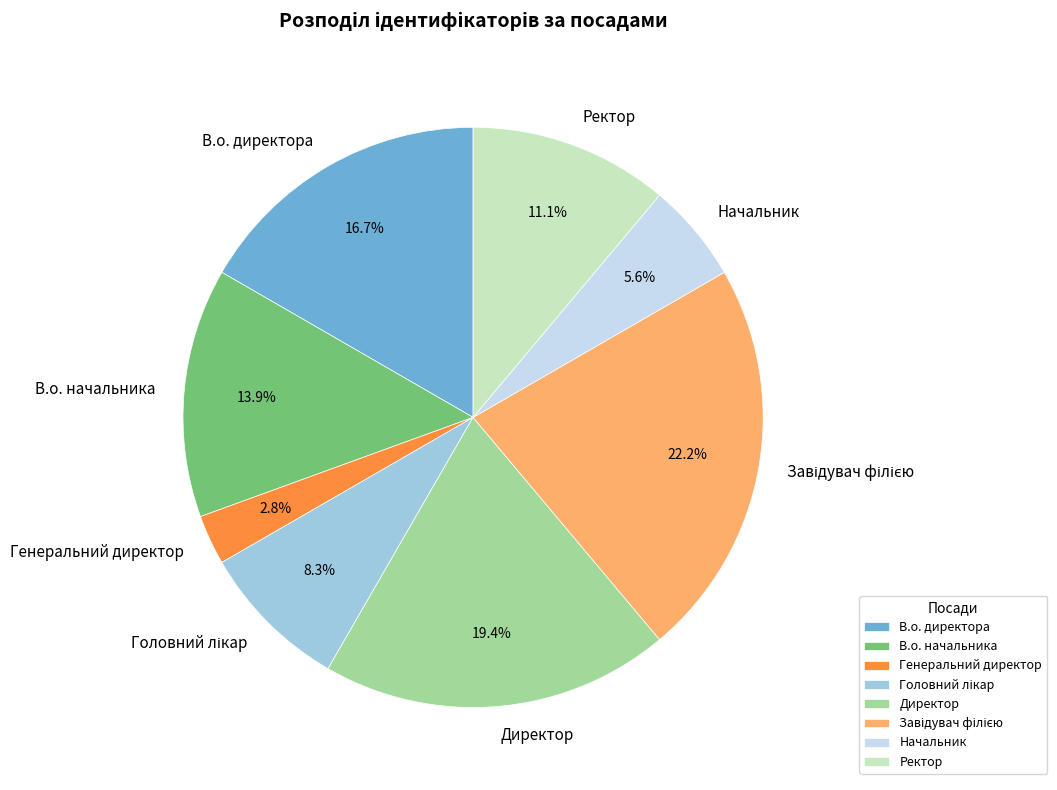

Does Начальник represent more than half of the total?

No